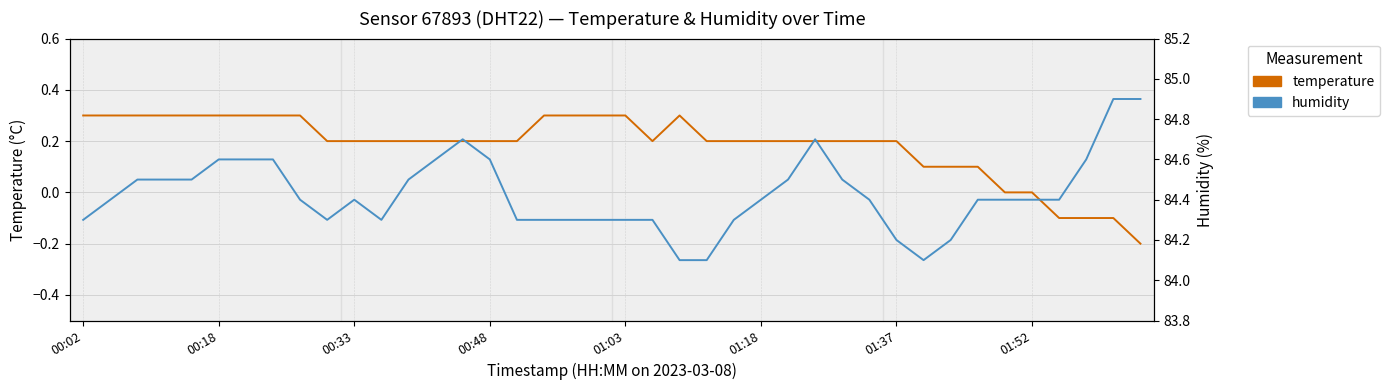

Rank the series at 11 from highest to lowest value.

humidity, temperature